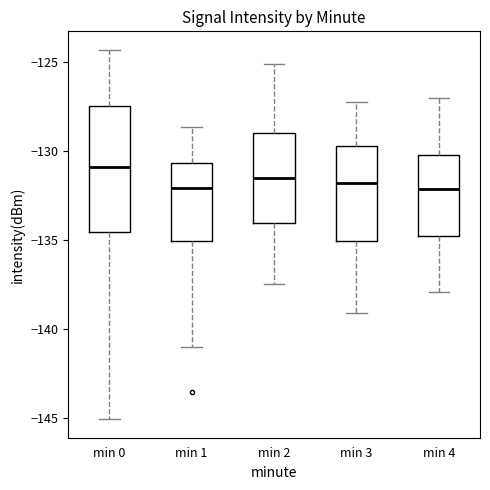

Reading left to right, read every box against the y-axis: the position of its median line, the range the box covers, and the ends of its whiskers. The values are not printed on the chart, so give them approximately, as read against the axis.

min 0: median -131.0, box -134.5 to -127.5, whiskers -145.0 to -124.5
min 1: median -132.0, box -135.0 to -130.5, whiskers -141.0 to -128.5
min 2: median -131.5, box -134.0 to -129.0, whiskers -137.5 to -125.0
min 3: median -132.0, box -135.0 to -129.5, whiskers -139.0 to -127.0
min 4: median -132.0, box -135.0 to -130.0, whiskers -138.0 to -127.0